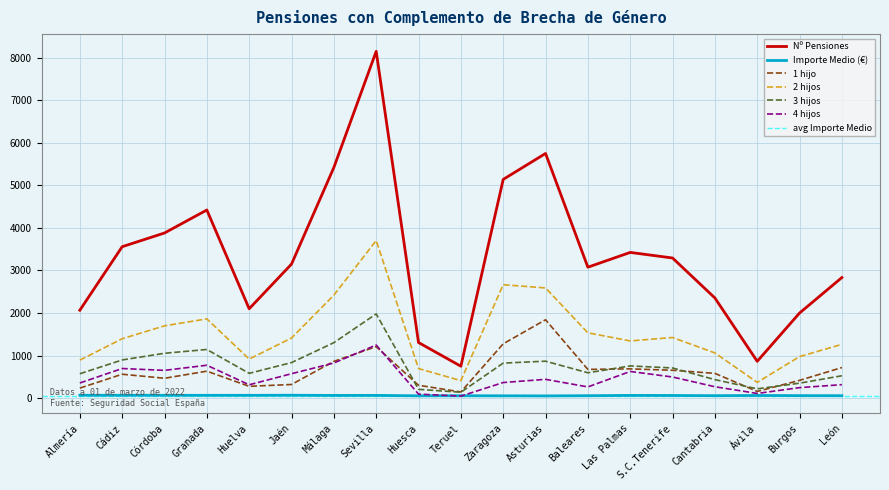

What is the sum of the 3 hijos values at Huesca and Jaén?

1046.0